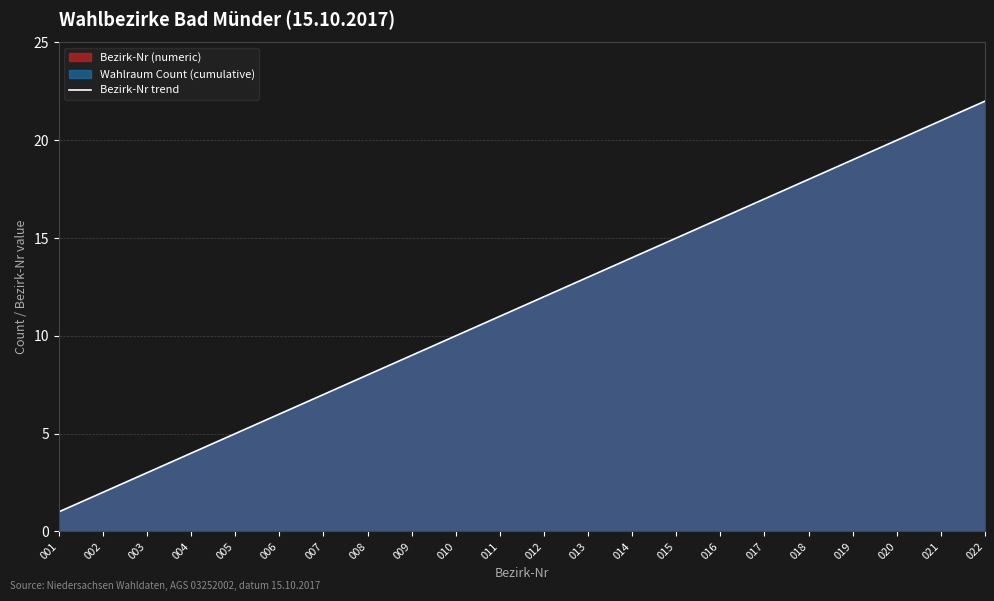

Is it true that the value at 010 is 2?

False